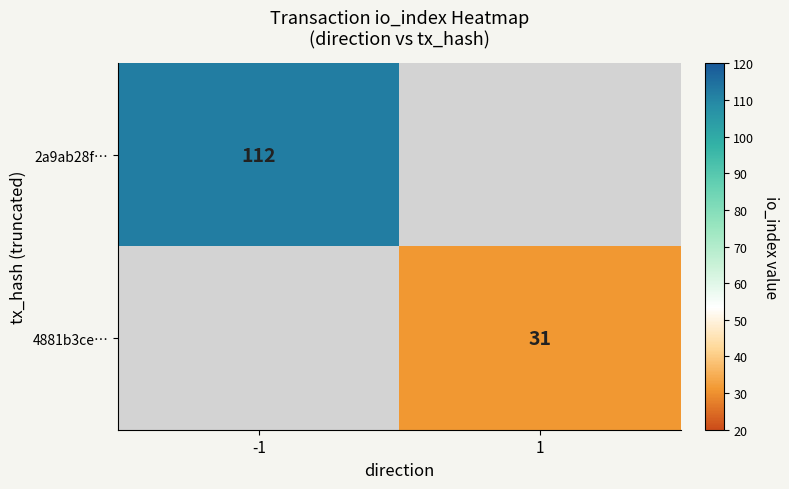

The 2a9ab28f… series shows 112 at -1. True or false?

True